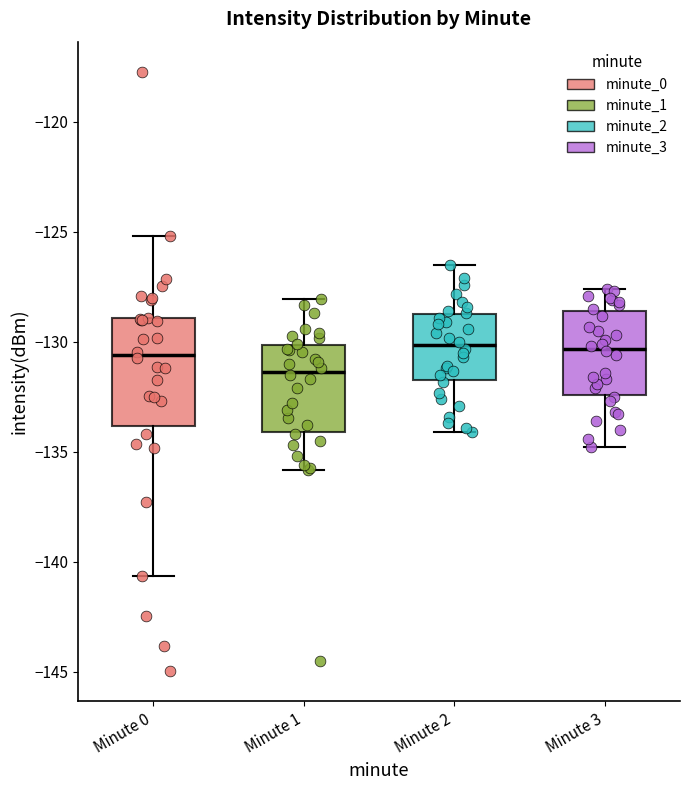

Where does the median line of the box for Minute 3 sit on the y-axis? The values are not printed on the chart, so give them approximately, as read against the axis.

-130.5